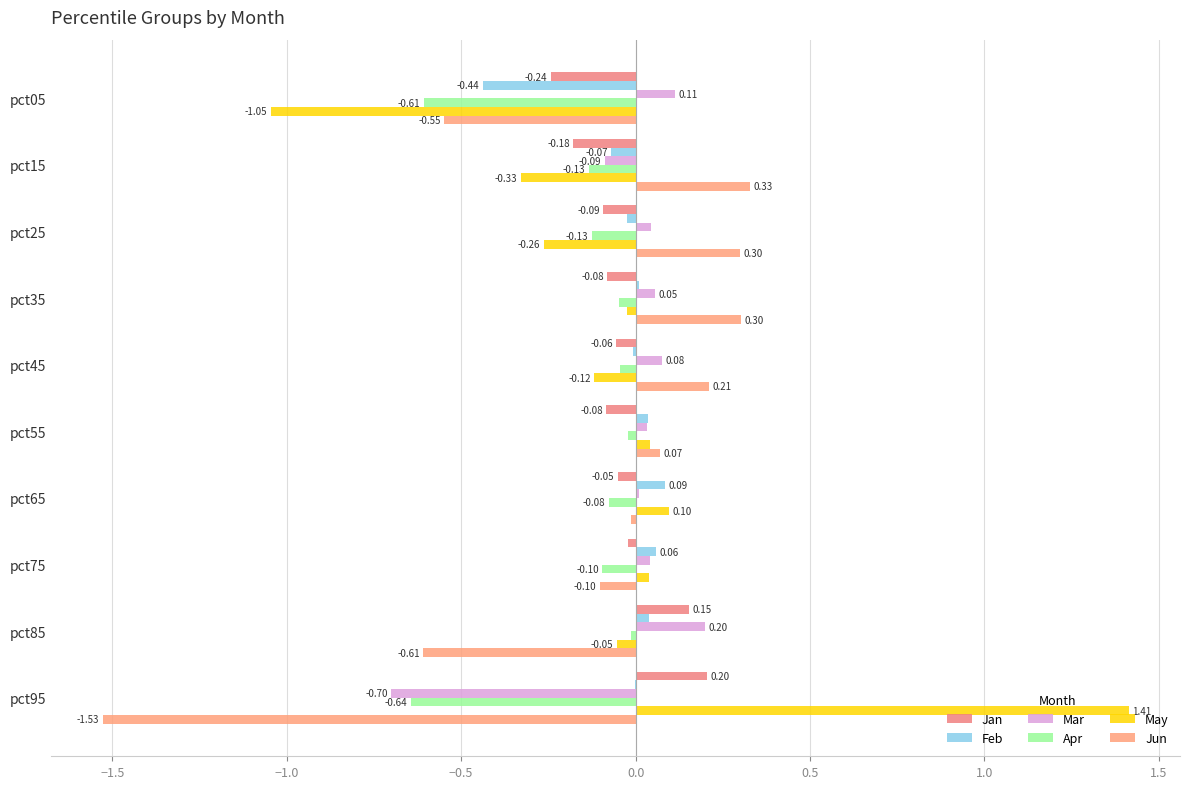

Count the number of data series in this chart.

6